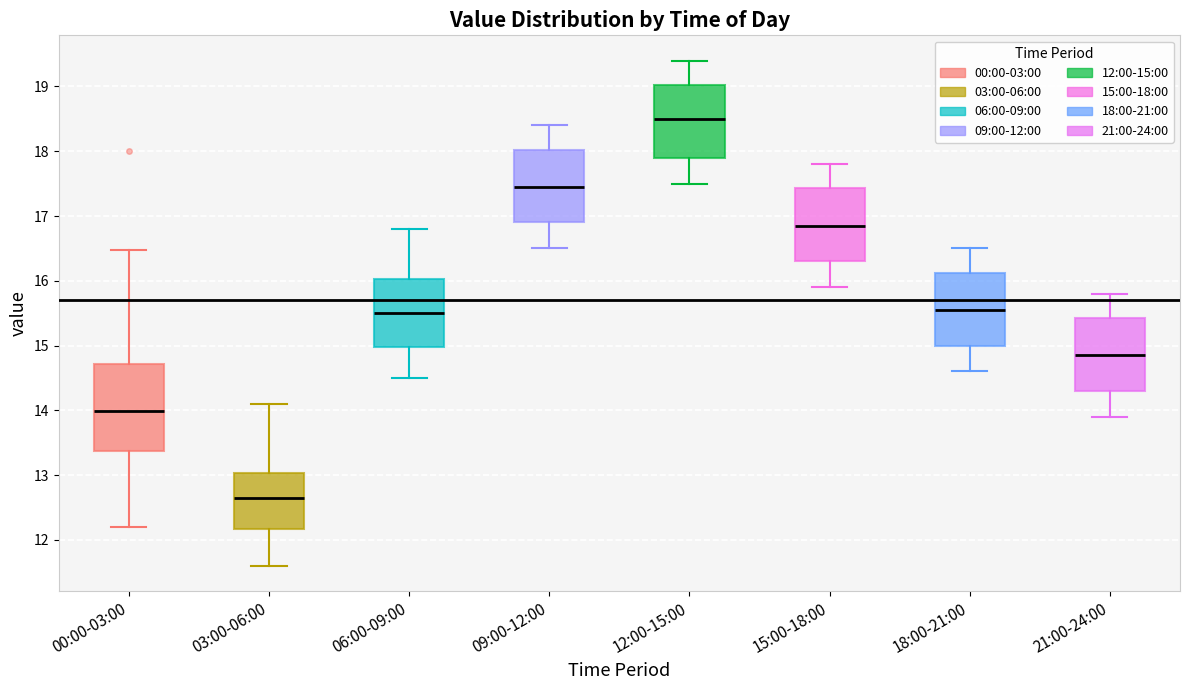

Where is the upper edge of the box for 00:00-03:00 on the y-axis? The values are not printed on the chart, so give them approximately, as read against the axis.

14.7